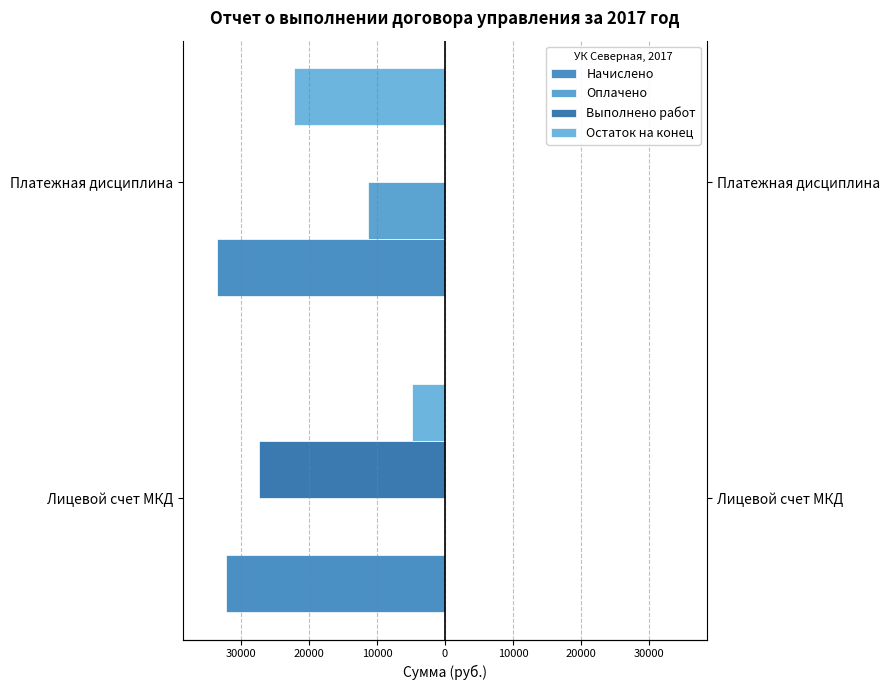

Reading left to right, list all the values displayed in this chart.

Начислено: -32229.4	-33525.0
Оплачено: 0.0	-11316.4
Выполнено работ: -27413.9	0.0
Остаток на конец: -4815.6	-22208.6